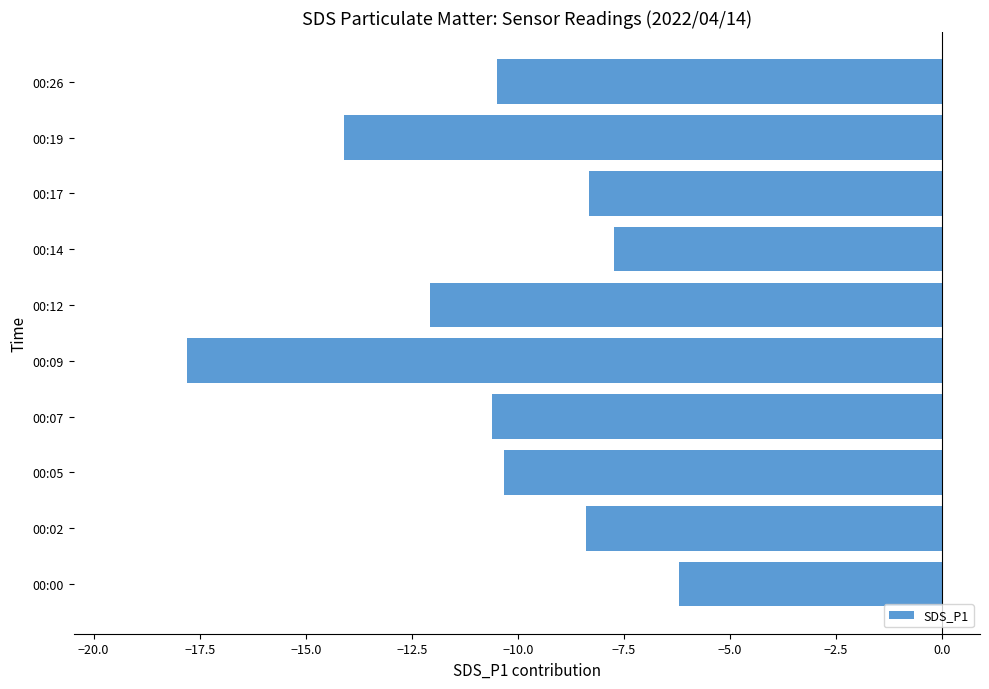

What is the sum of all values?

-106.1